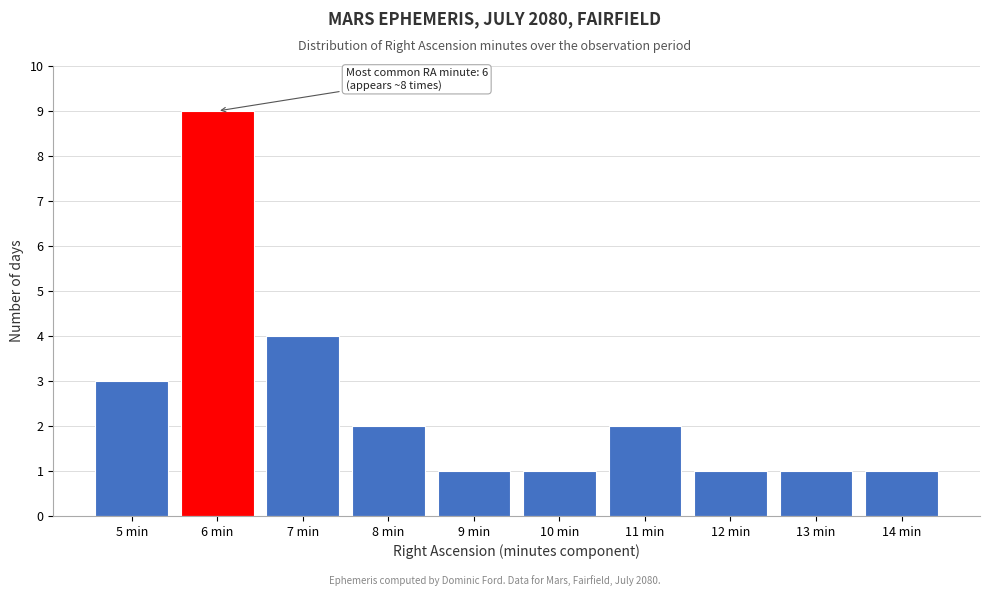

Reading left to right, extract all data points from this chart.

3	9	4	2	1	1	2	1	1	1